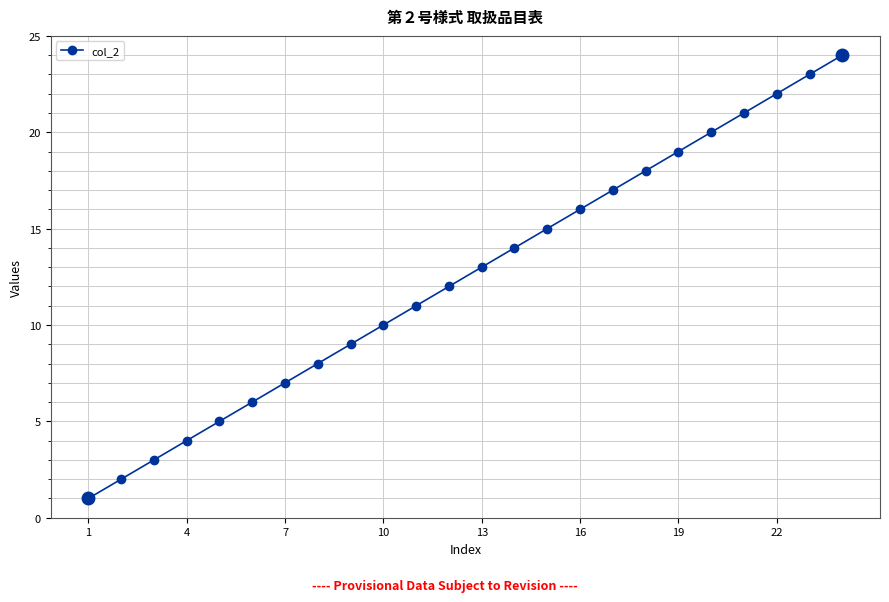

What is the difference between the maximum and minimum values?

23